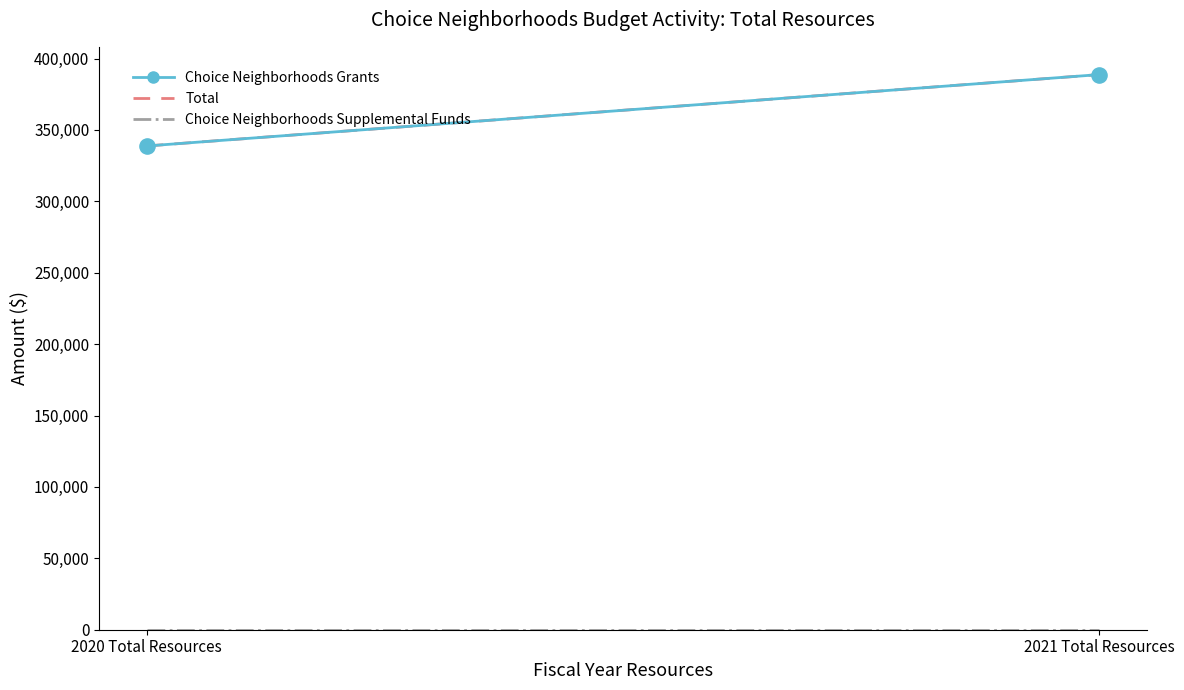

What is the range of Y values (max minus min)?

50000